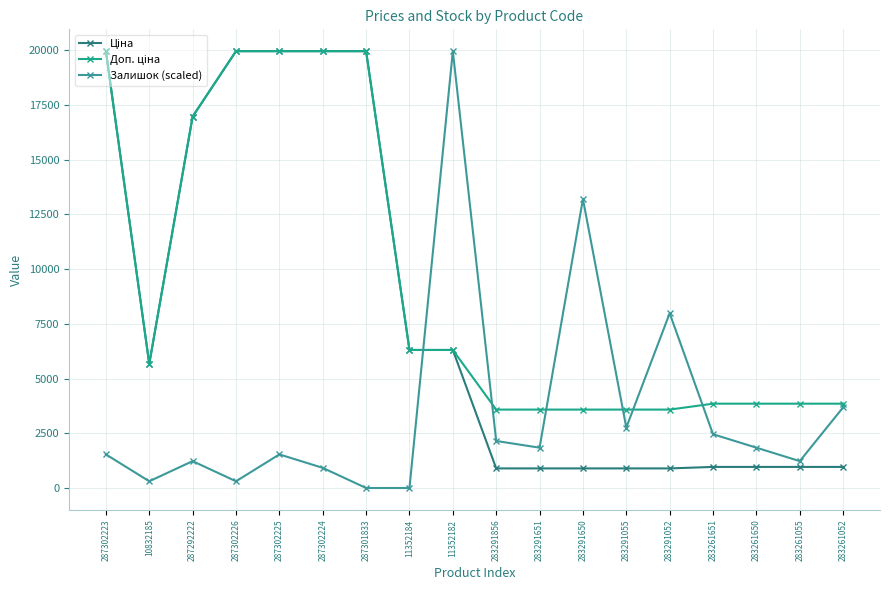

At which label does Залишок (scaled) reach its peak?

11352182